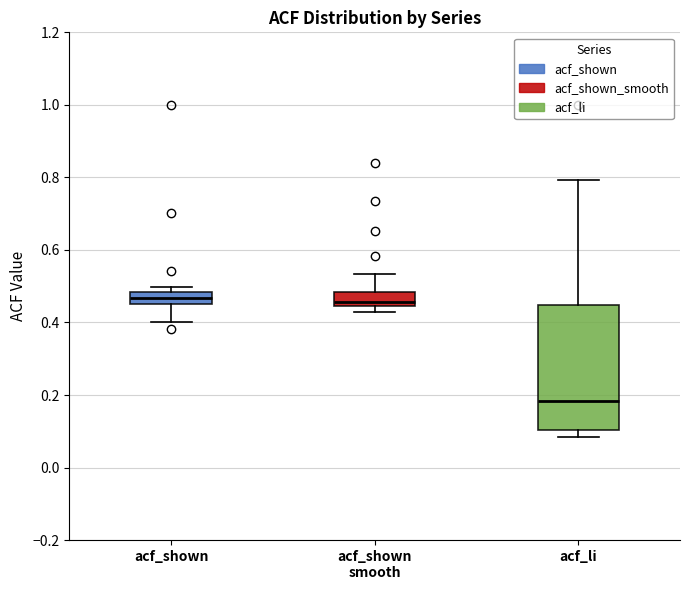

Where does the lower whisker of the box for acf_shown end on the y-axis? The values are not printed on the chart, so give them approximately, as read against the axis.

0.40